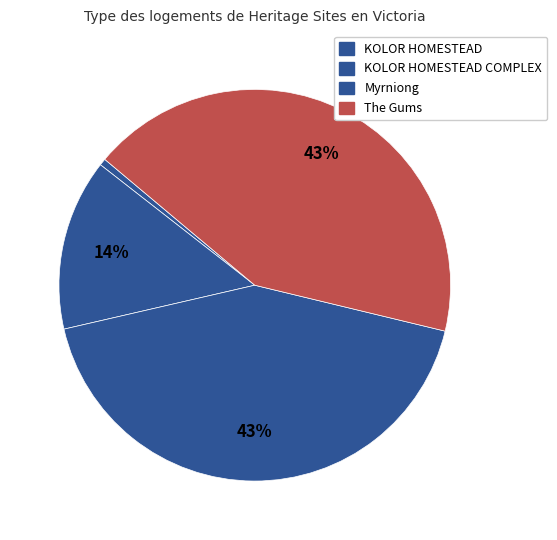

How many segments does this pie chart have?

4